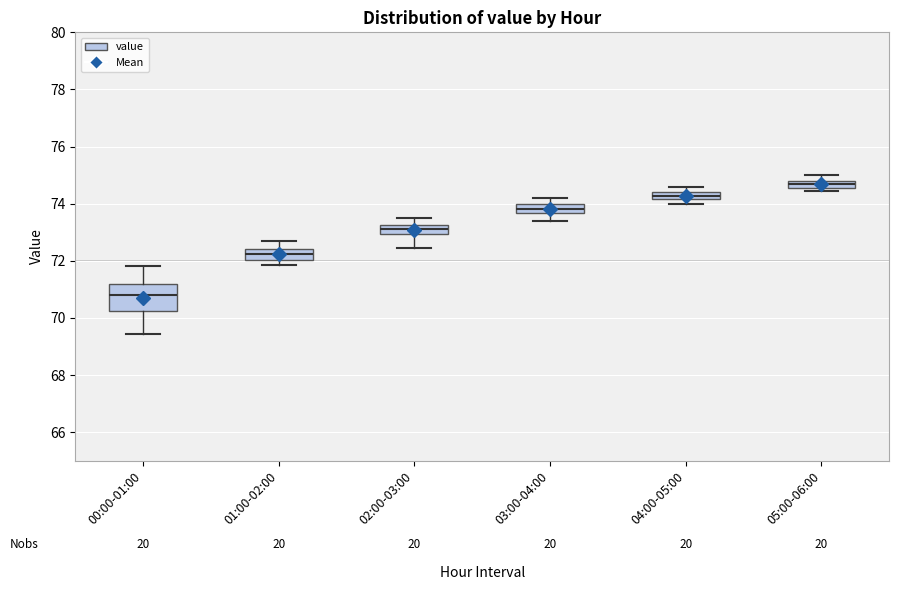

Which box has the lowest median line?

00:00-01:00